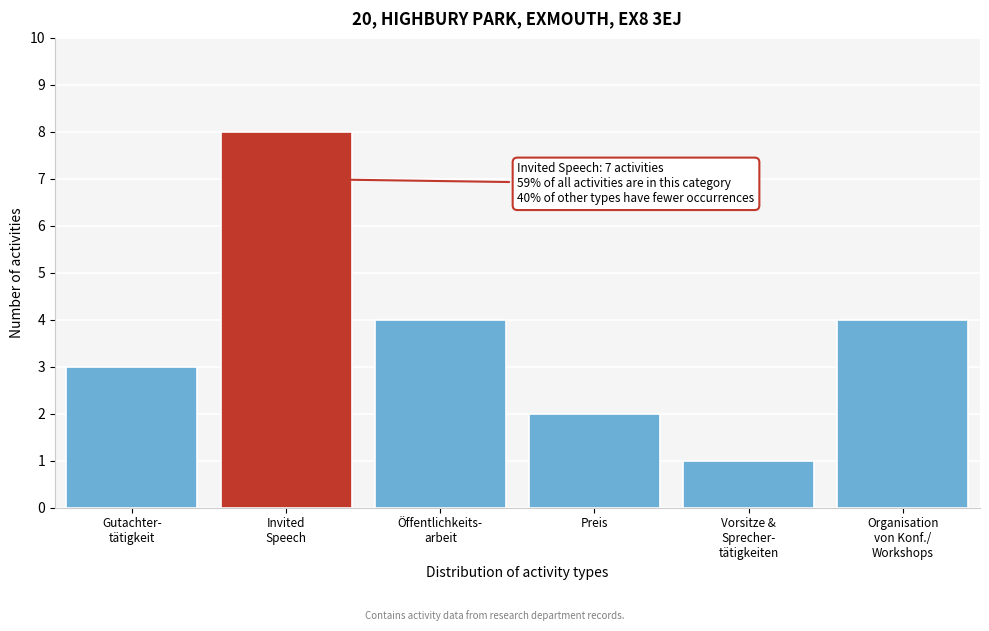

Reading right to left, transcribe all the data shown in this chart.

4	1	2	4	8	3